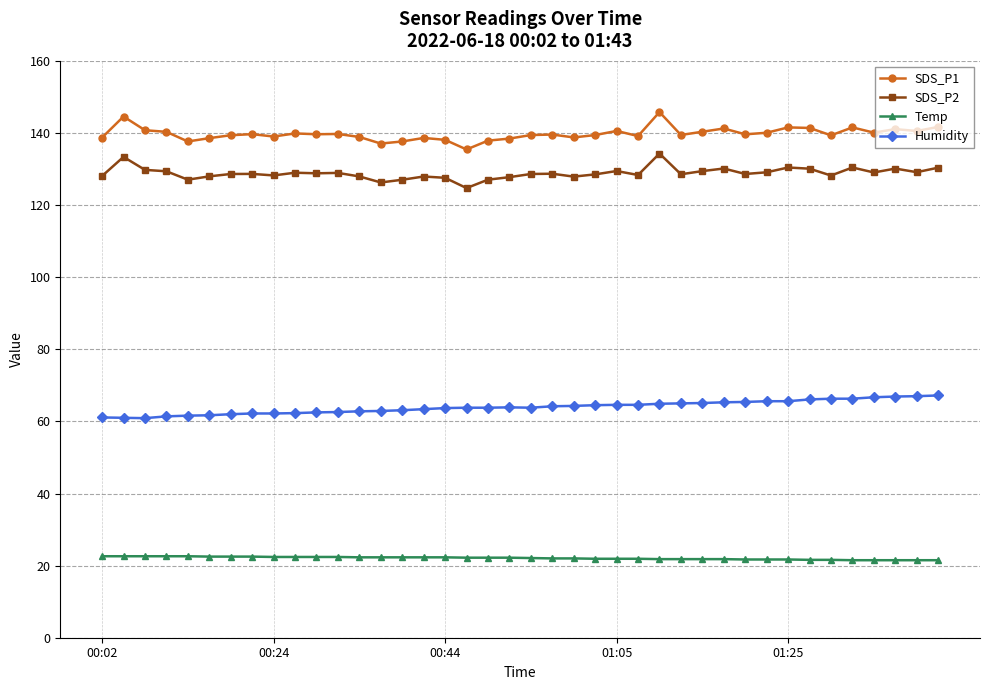

What is the smallest value displayed?

21.5